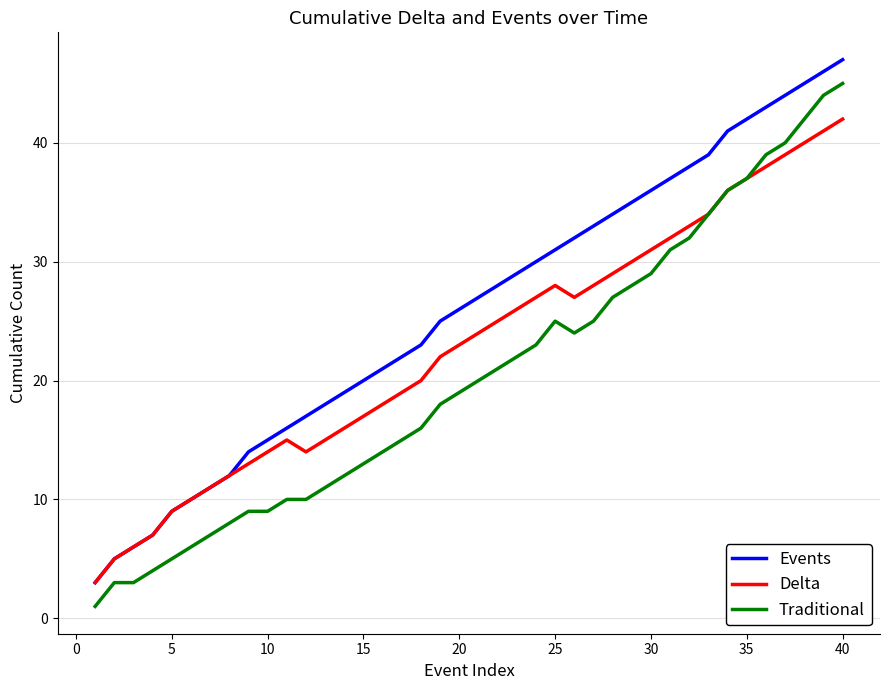

Does the chart have visible grid lines?

Yes